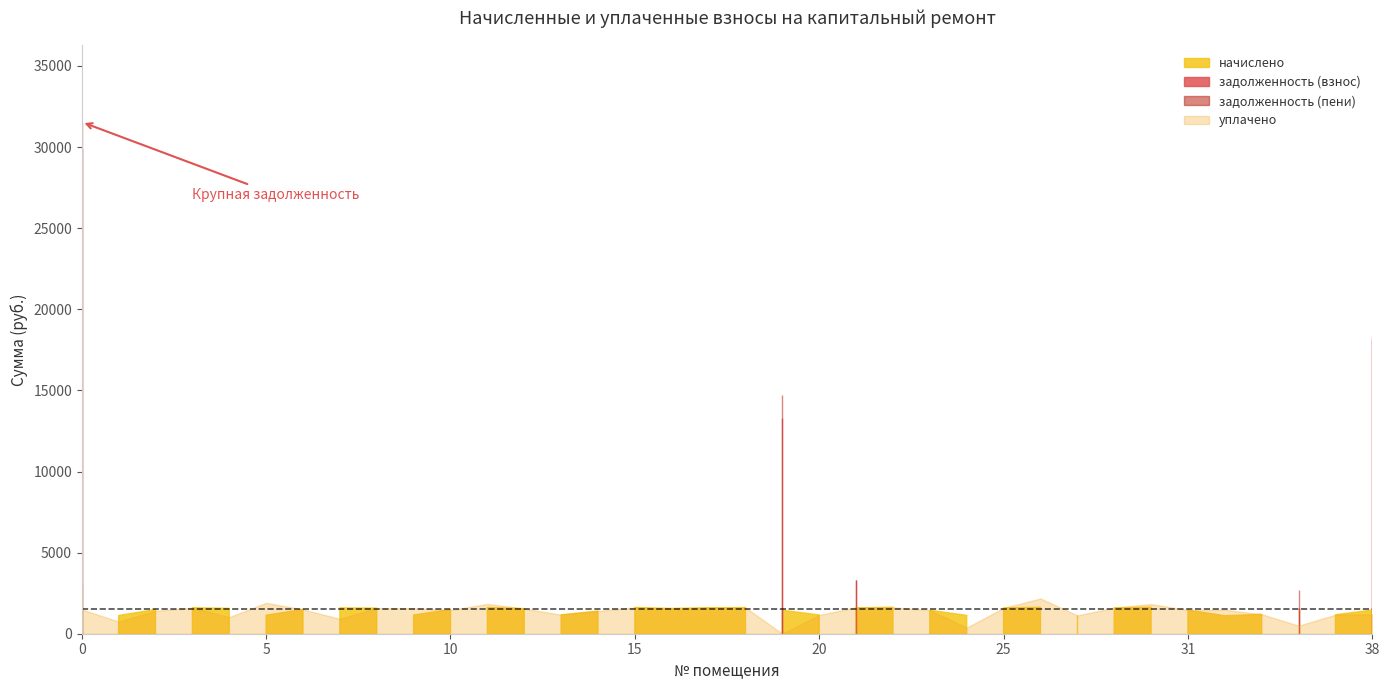

The уплачено series shows 376.1 at 24. True or false?

True